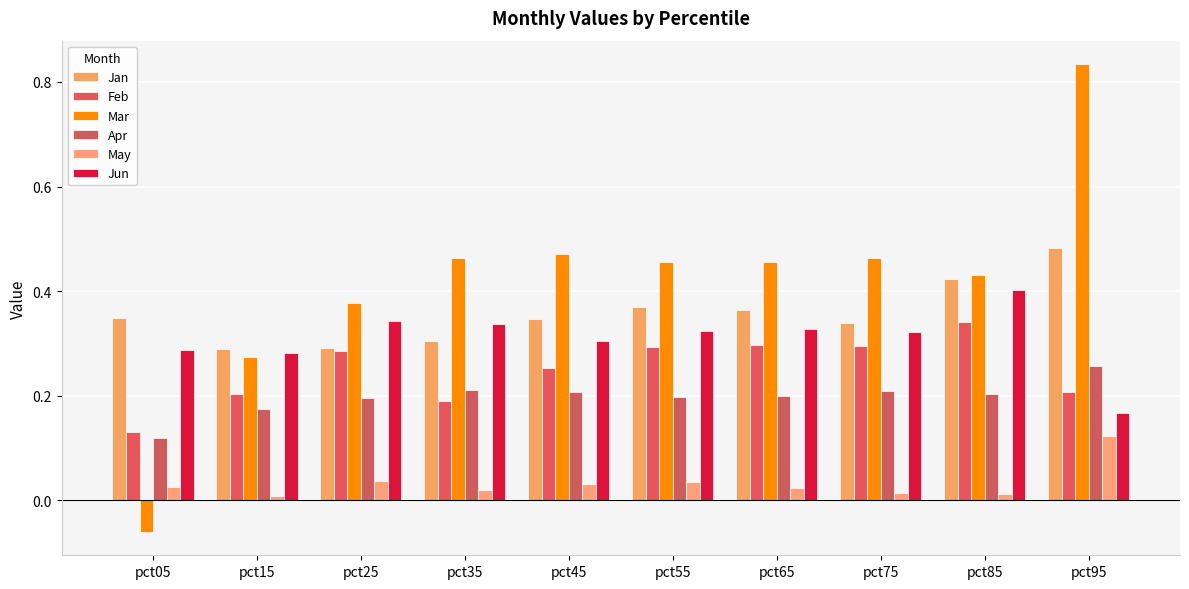

What is the value of the Feb bar at the 4th from the left?

0.2